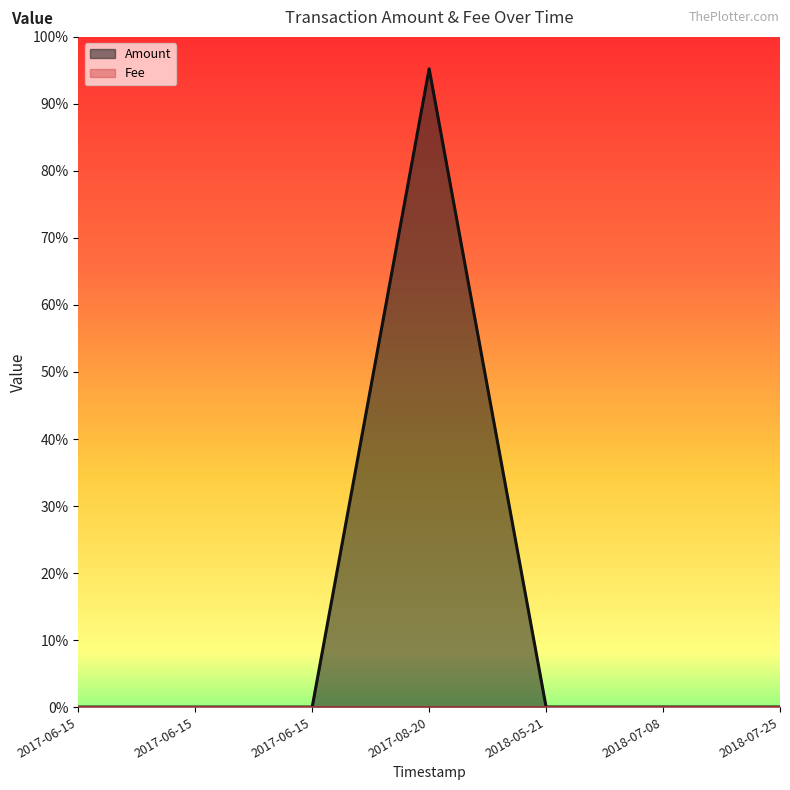

The Fee series shows 0 at 2017-08-20. True or false?

False